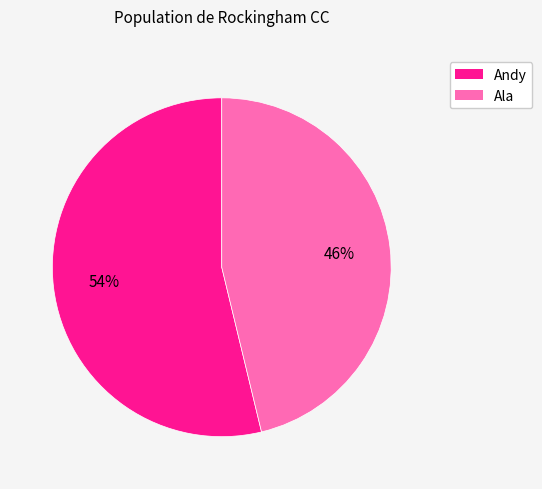

Do Ala and Andy together represent more than half of the pie?

Yes